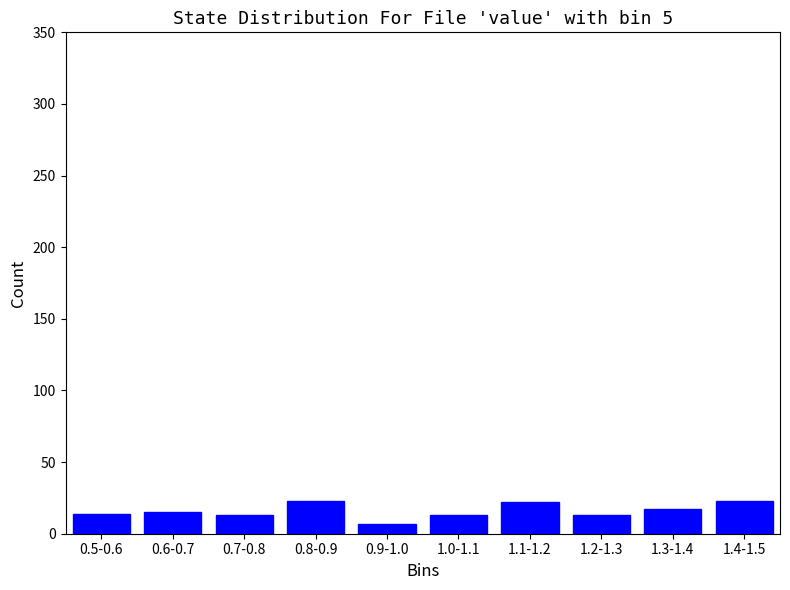

Is it true that the value at 0.7-0.8 is 13?

True